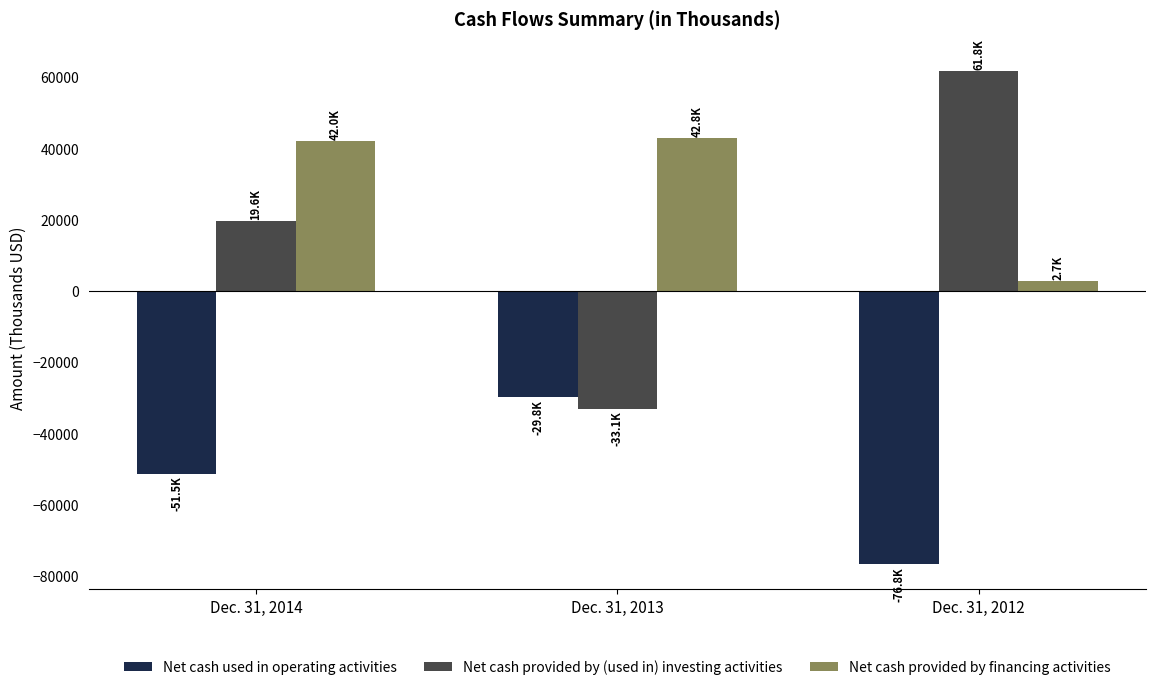

Is it true that Net cash provided by (used in) investing activities equals 19564 at Dec. 31, 2014?

True